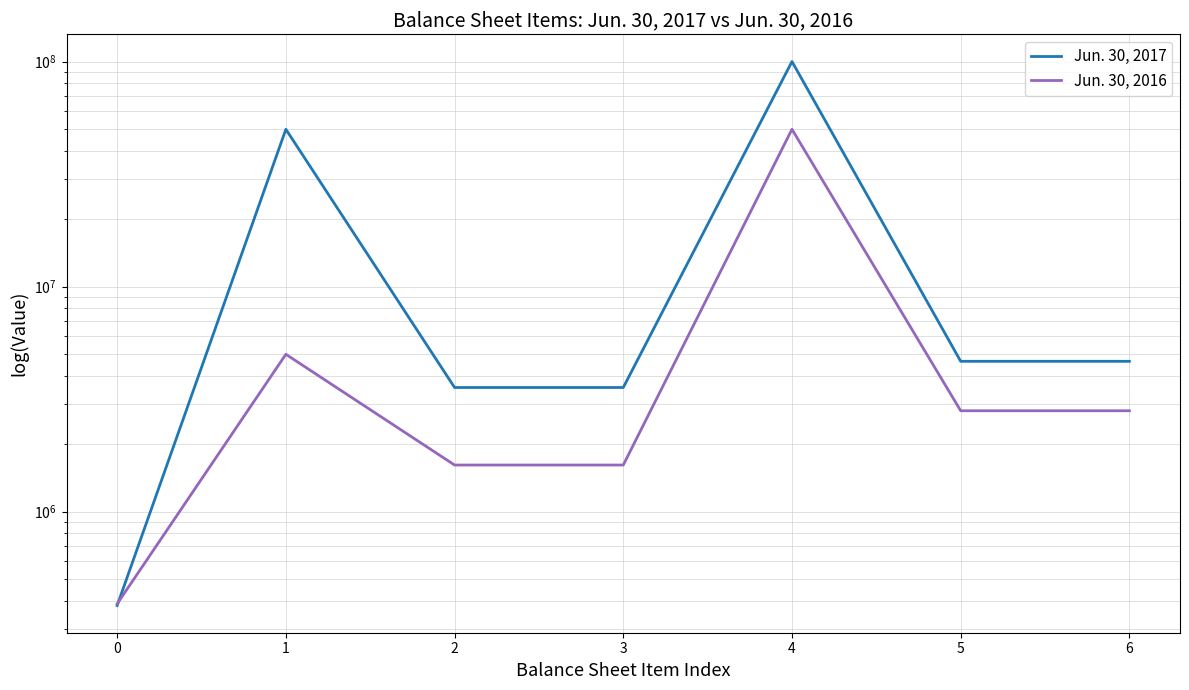

What is the average value of the Jun. 30, 2016 series?

9174230